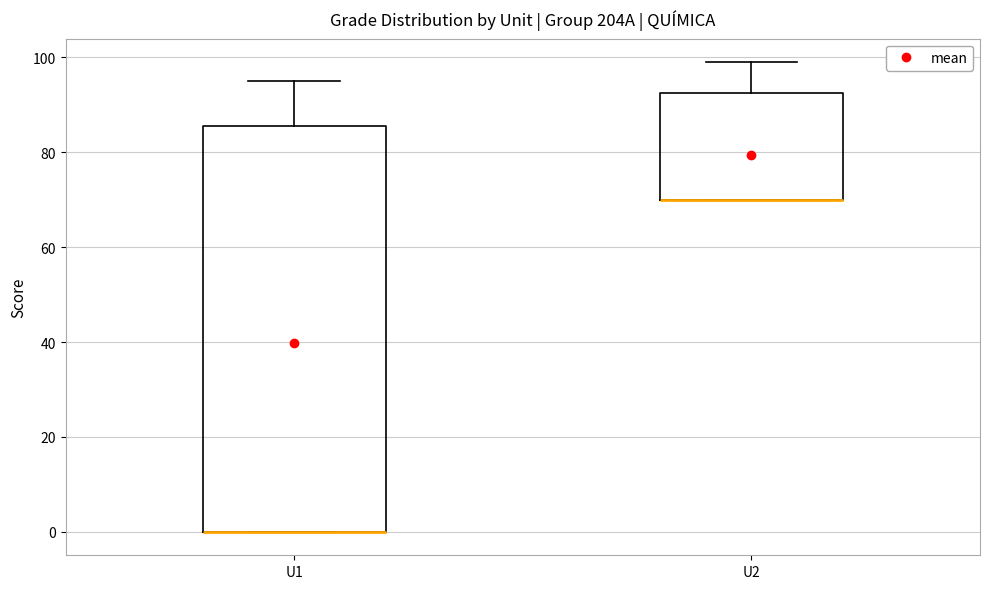

Reading left to right, transcribe this box plot: for each box, give where its median line is, the range the box spans, and where its two whiskers end, as read against the y-axis. The values are not printed on the chart, so give them approximately, as read against the axis.

U1: median 0 (drawn on the box's lower edge), box 0 to 86, whiskers 0 to 96
U2: median 70 (drawn on the box's lower edge), box 70 to 92, whiskers 70 to 100